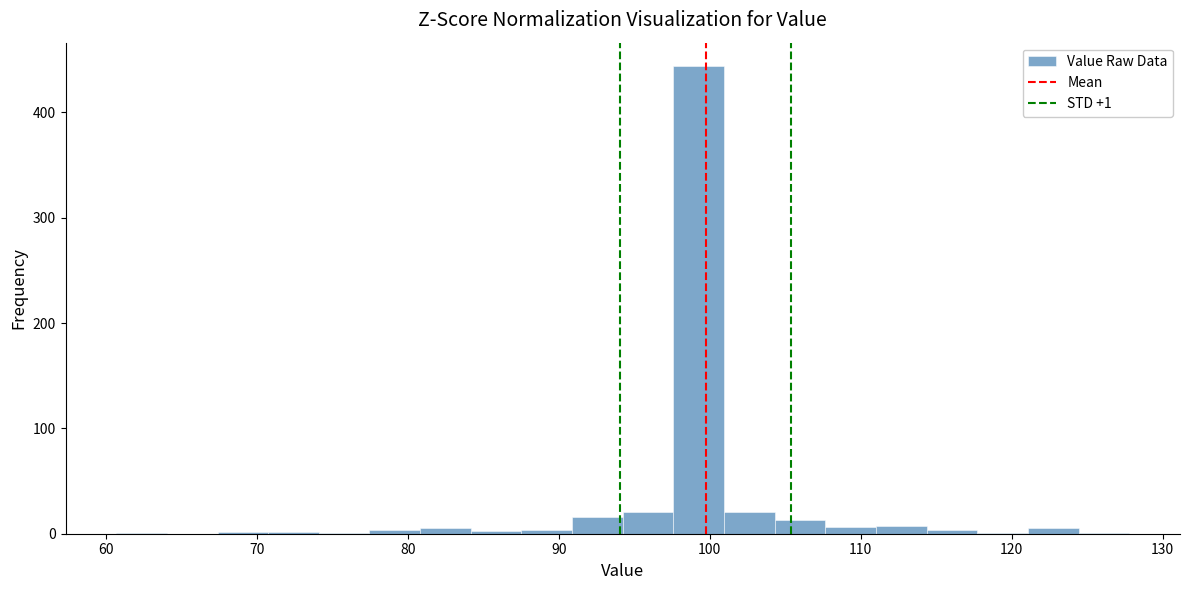

Read against the x-axis, roughly where is the centre of the tallest bar?

99